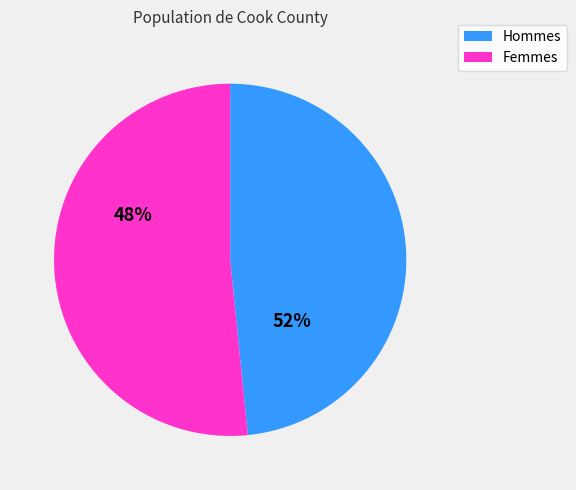

Which category accounts for the majority?

Males